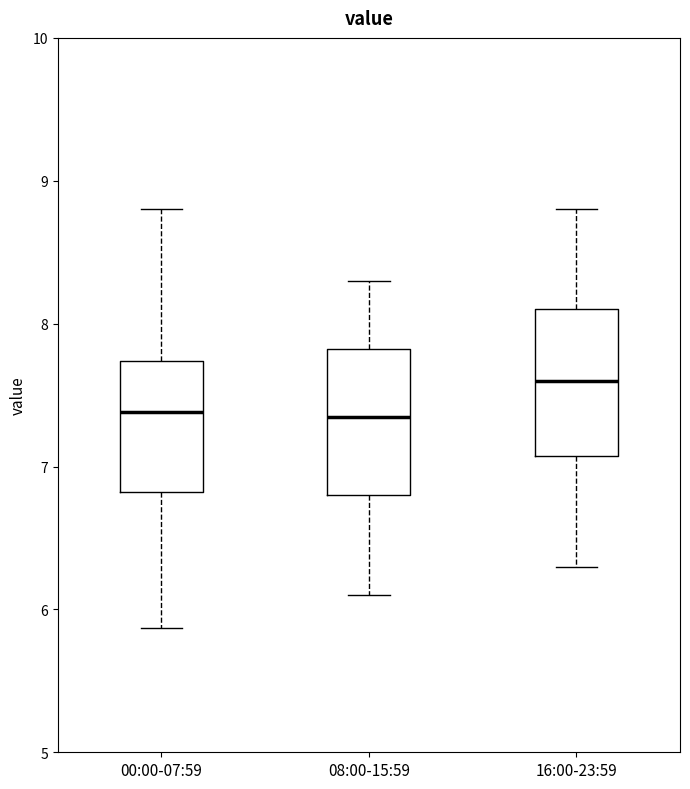

Where does the lower whisker of the box for 16:00-23:59 end on the y-axis? The values are not printed on the chart, so give them approximately, as read against the axis.

6.3